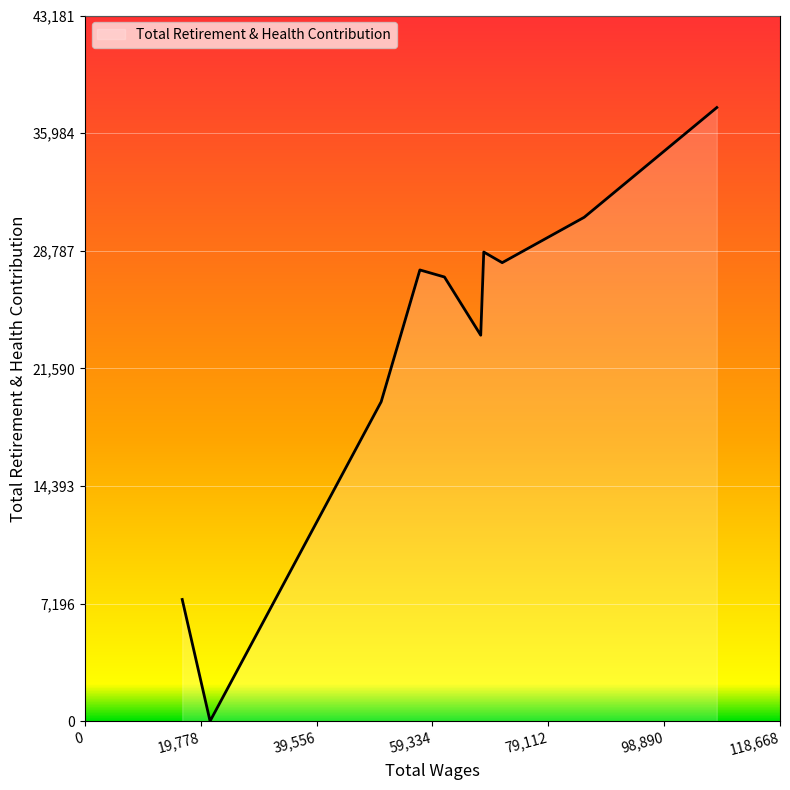

What is the greatest value displayed?

37549